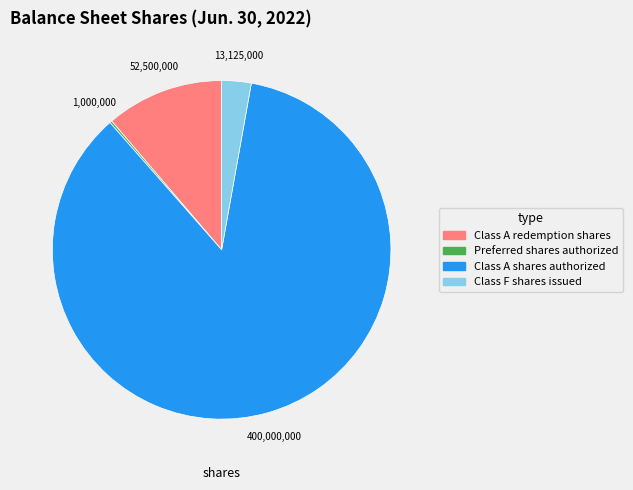

Approximately how many times larger is the value at Class A shares authorized compared to Class F shares issued?

30.5